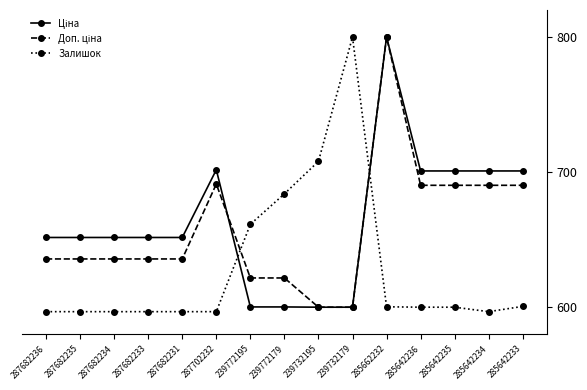

What is the difference between the highest and lowest values at 239772179?

83.7